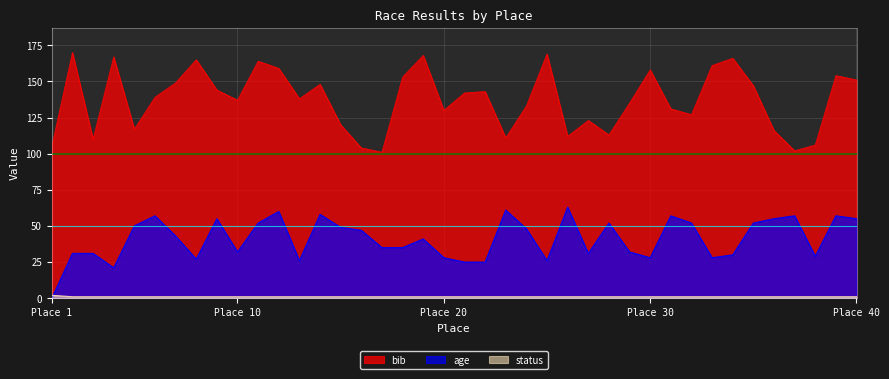

True or false: bib and age intersect in this chart.

False